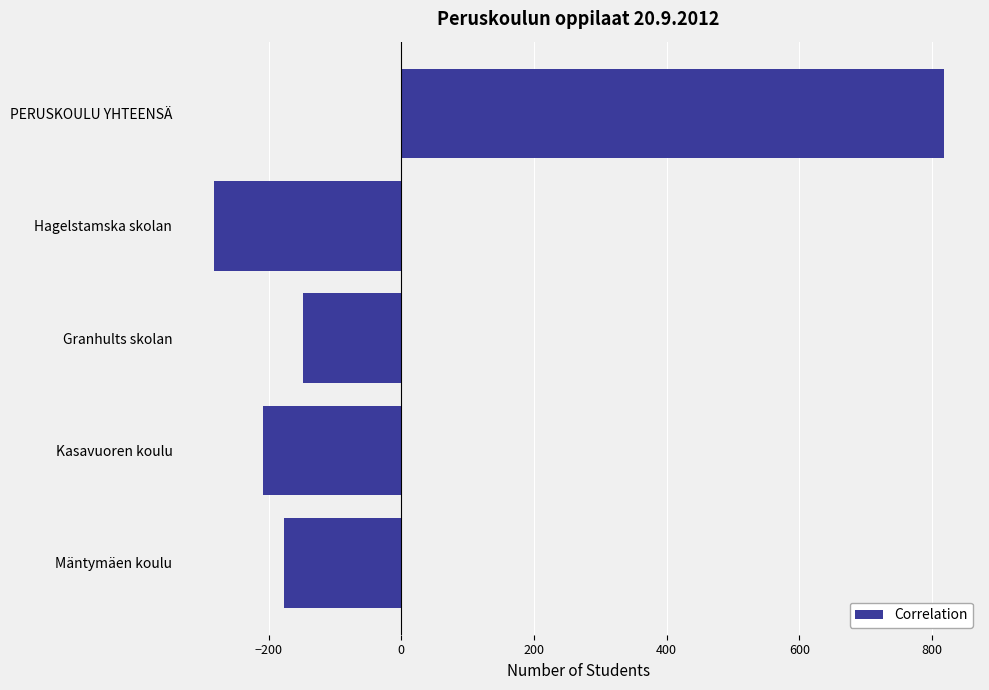

Count the number of values greater than -176.

2